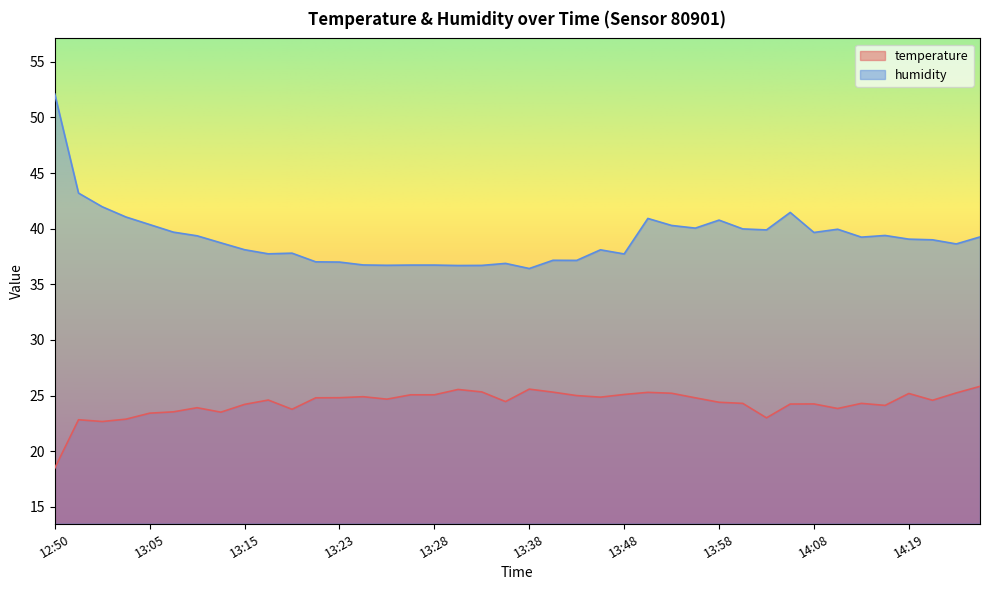

The value of humidity at 12:50 is 91.6. True or false?

False